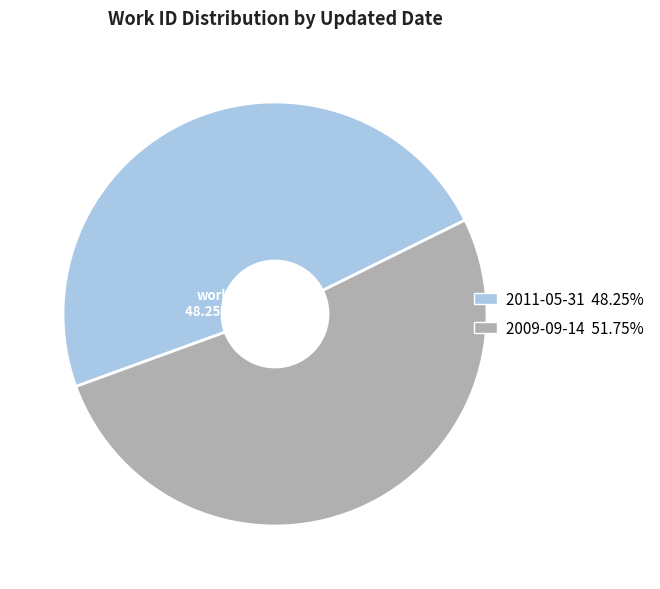

How many segments does this pie chart have?

2